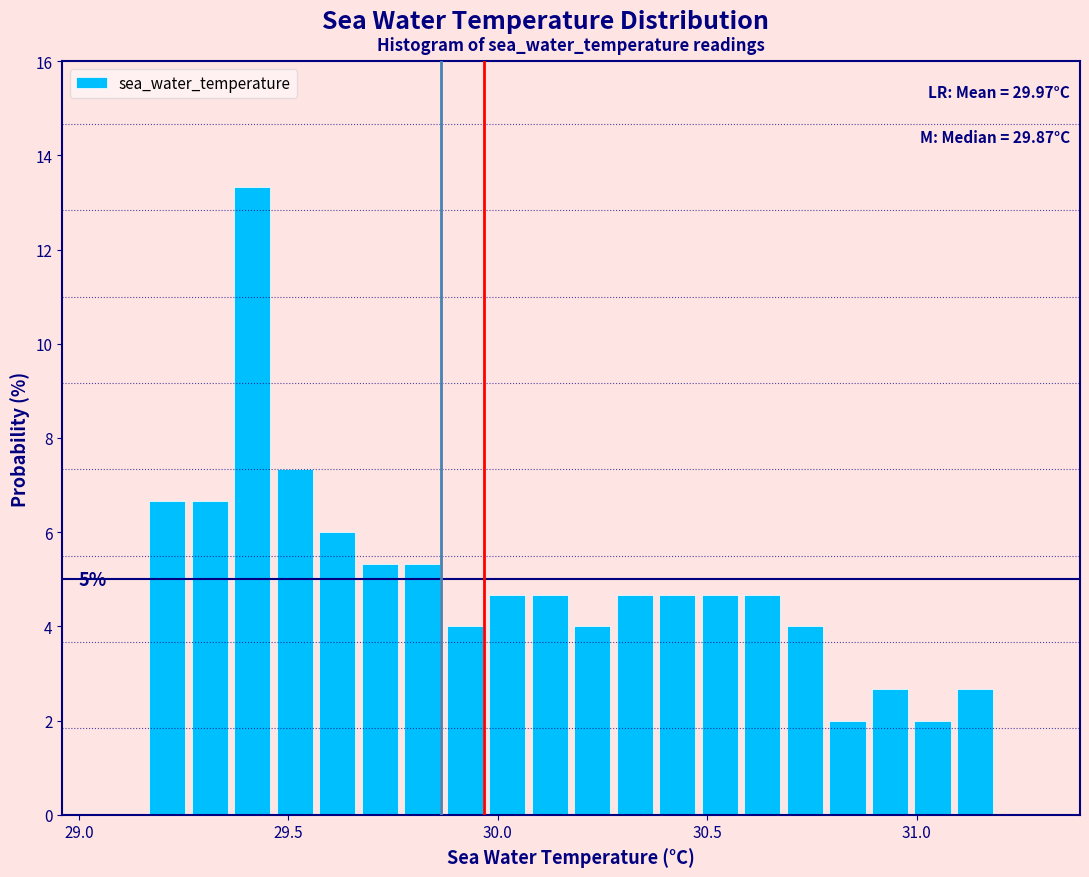

Read against the x-axis, roughly where is the centre of the tallest bar?

29.40